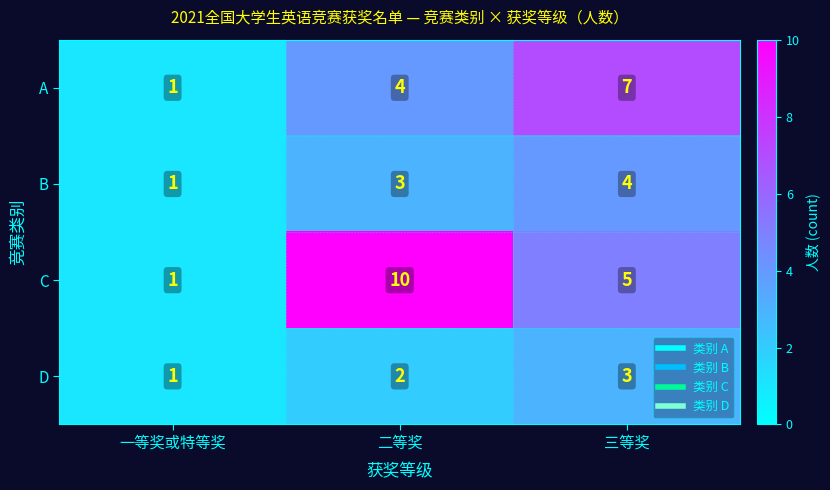

Reading left to right, list all the values displayed in this chart.

A: 1	4	7
B: 1	3	4
C: 1	10	5
D: 1	2	3